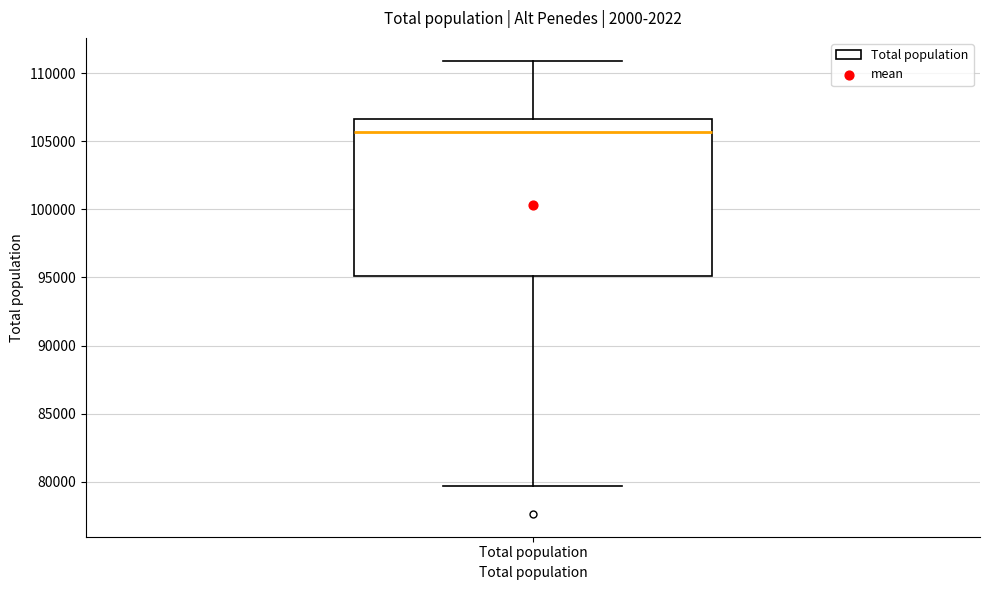

Read this box plot against the y-axis: the position of the median line, the range covered by the box, and the ends of both whiskers. The values are not printed on the chart, so give them approximately, as read against the axis.

median 105500, box 95000 to 106500, whiskers 79500 to 111000